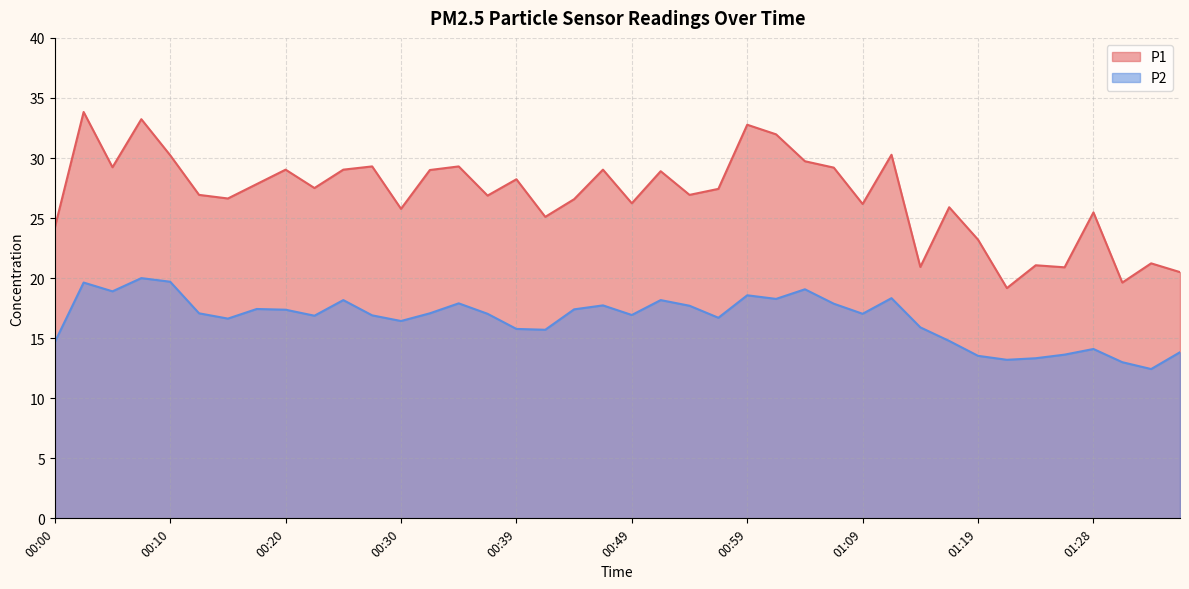

The value of P2 at 00:54 is 17.7. True or false?

True